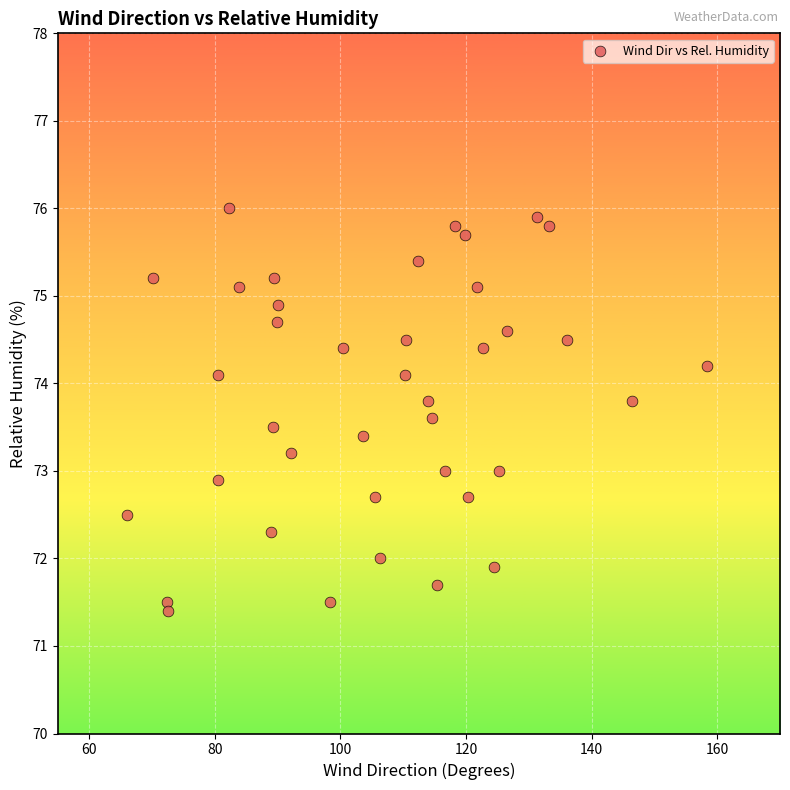

What is the range of Y values (max minus min)?

4.6